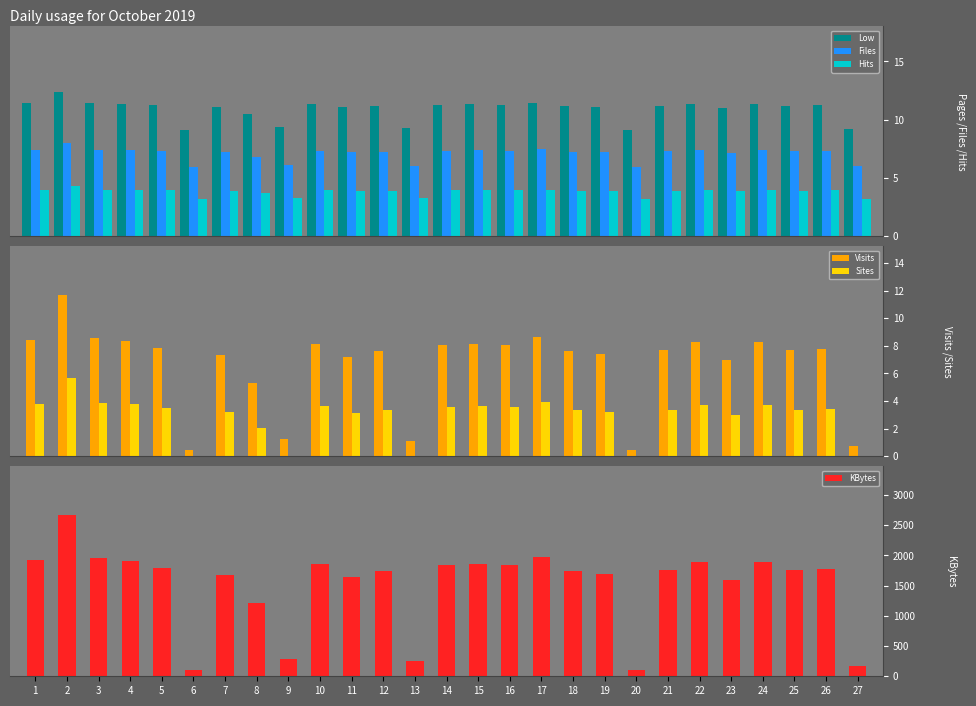

Which series changed the most between 3 and 27?

KBytes